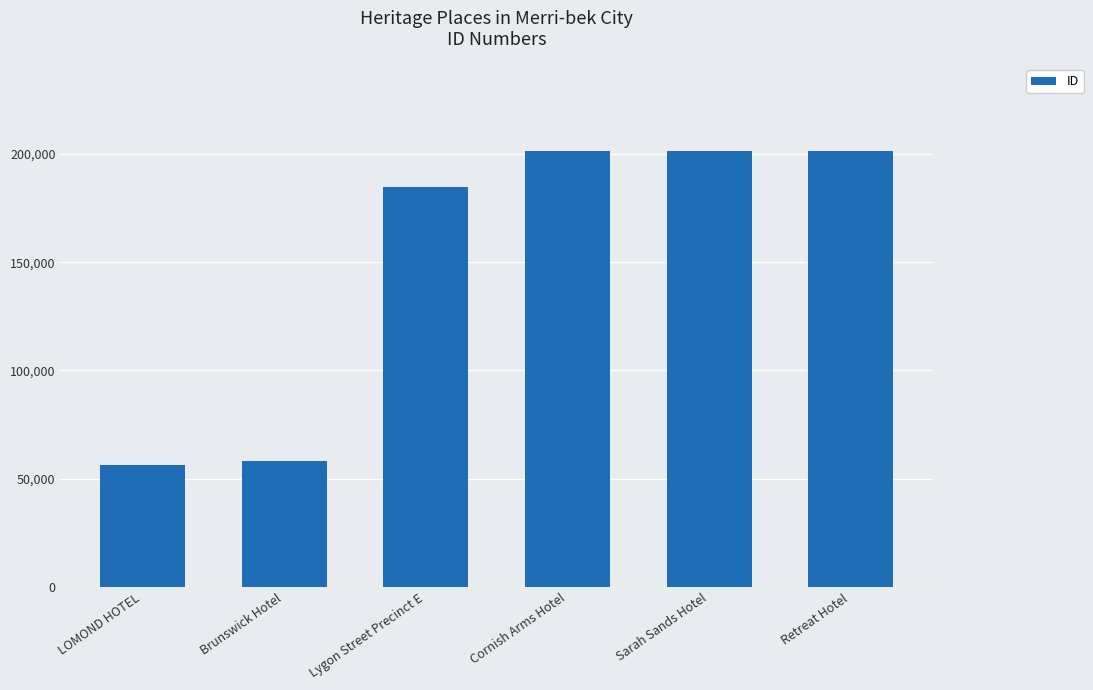

What is the smallest value displayed?

56549